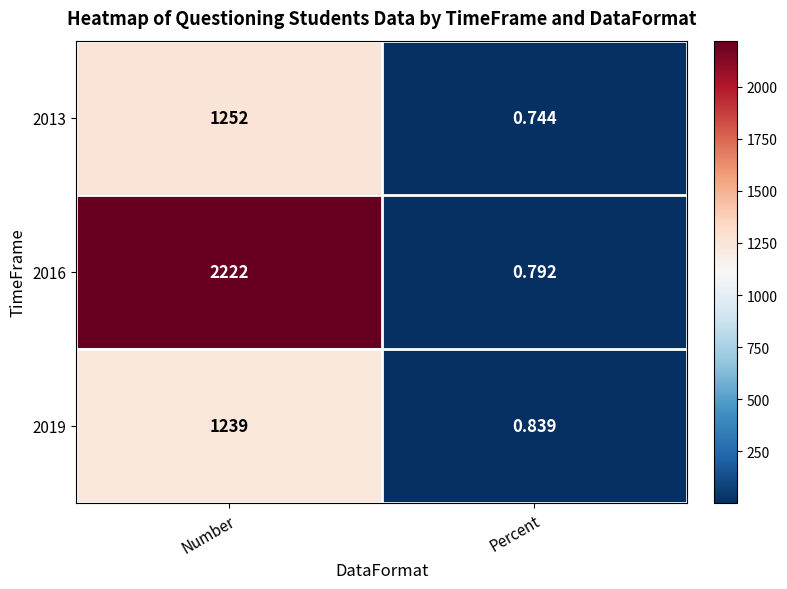

At which category is the sum across all series the highest?

Number